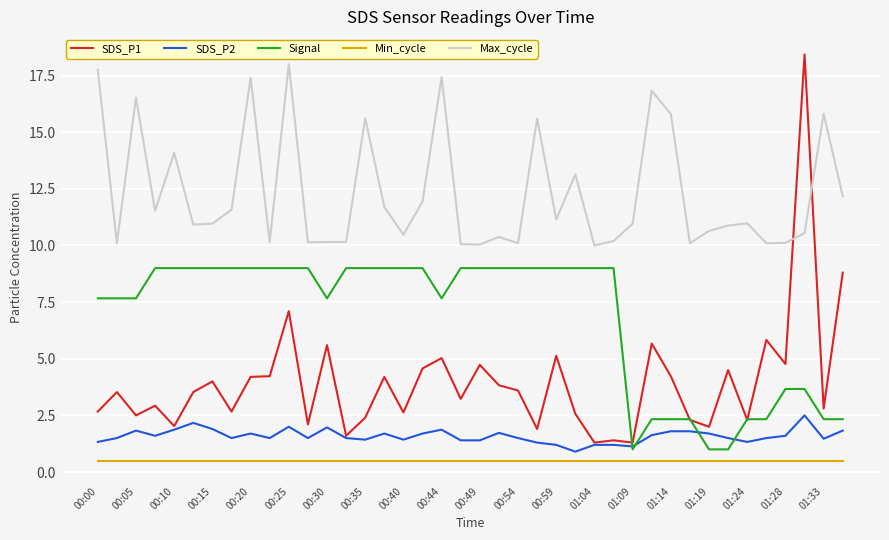

True or false: Signal and Min_cycle intersect in this chart.

False